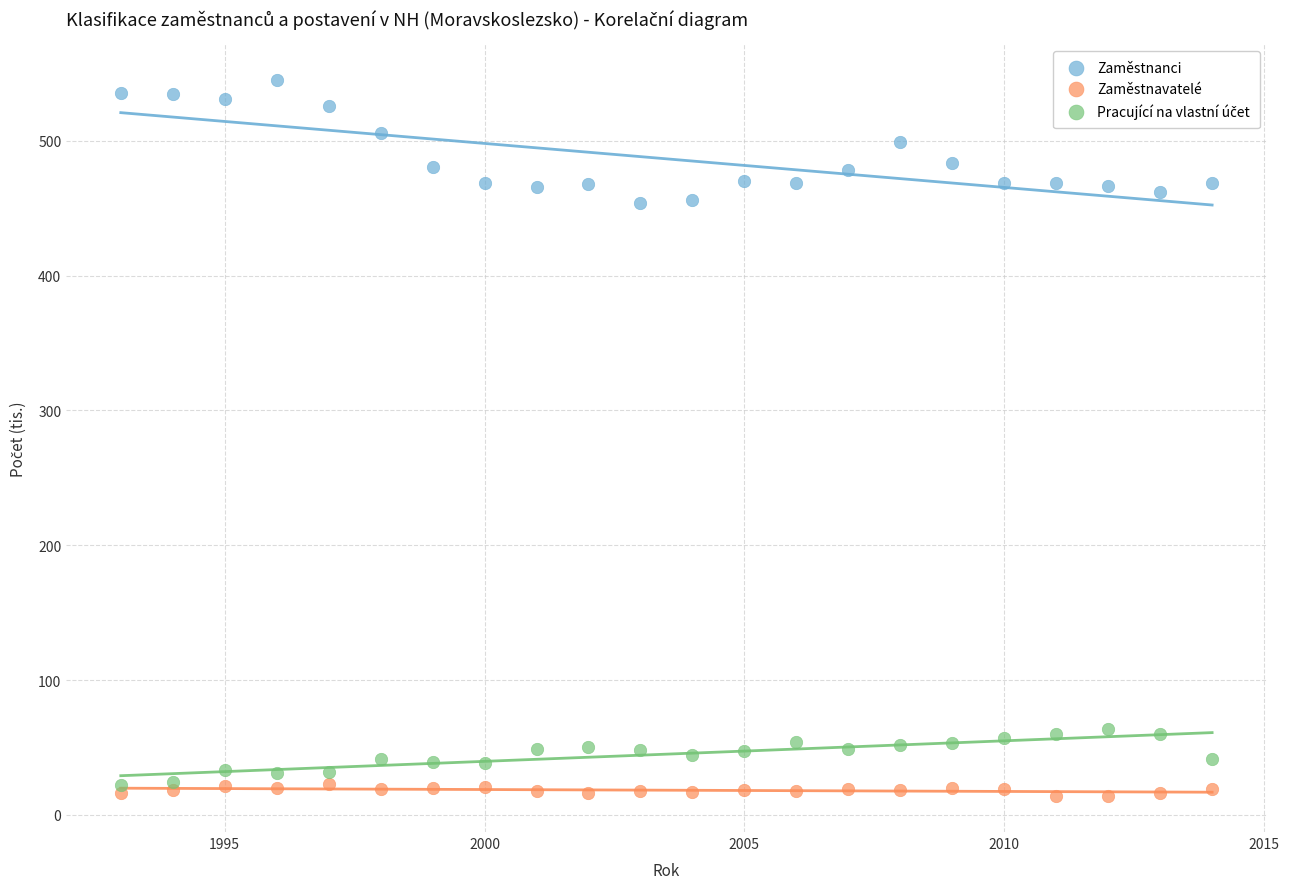

Across all data points, what is the range of Y values (max minus min)?

531.3